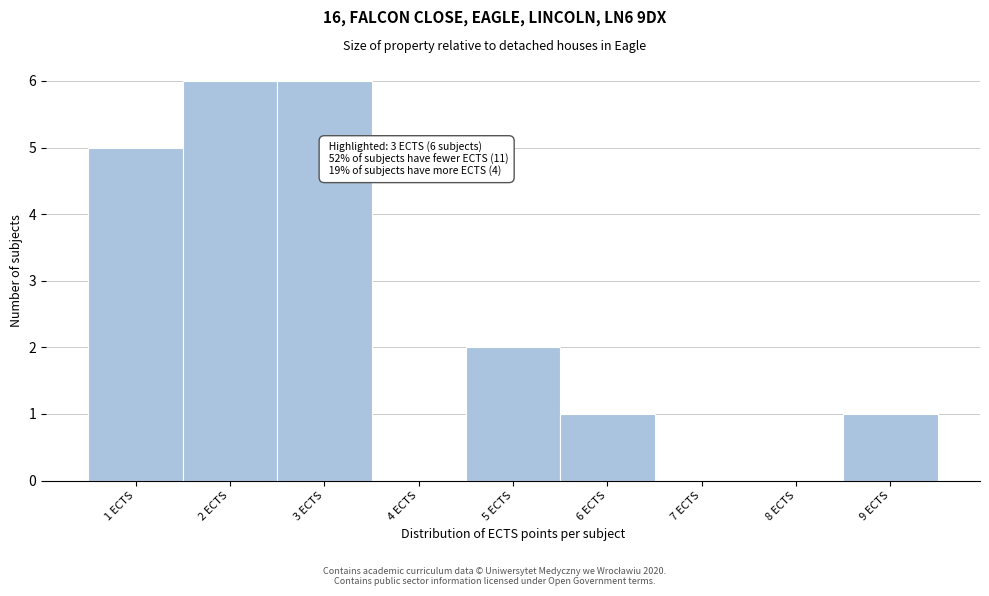

Reading left to right, transcribe all the data shown in this chart.

1 ECTS=5	2 ECTS=6	3 ECTS=6	4 ECTS=0	5 ECTS=2	6 ECTS=1	7 ECTS=0	8 ECTS=0	9 ECTS=1